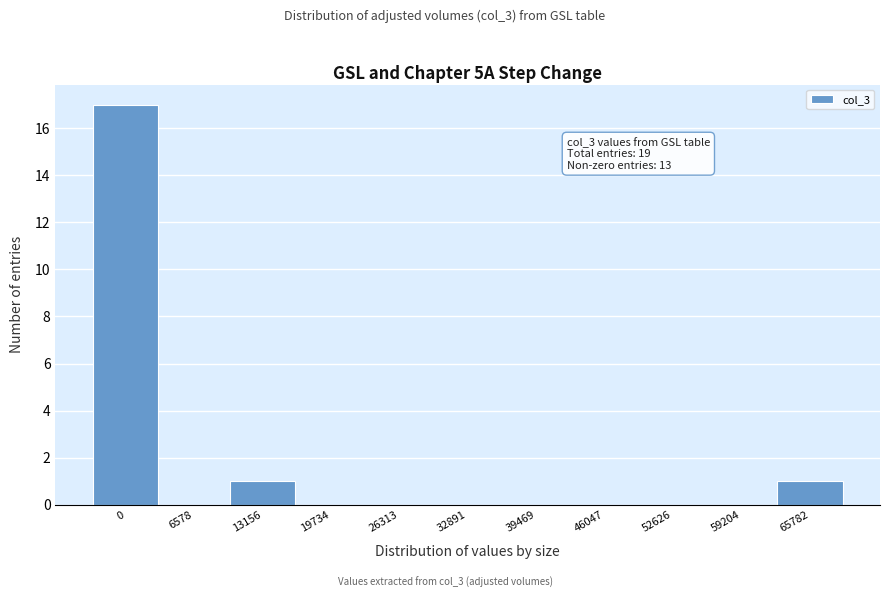

Reading right to left, extract all data points from this chart.

65782=1	59204=0	52626=0	46047=0	39469=0	32891=0	26313=0	19734=0	13156=1	6578=0	0=17